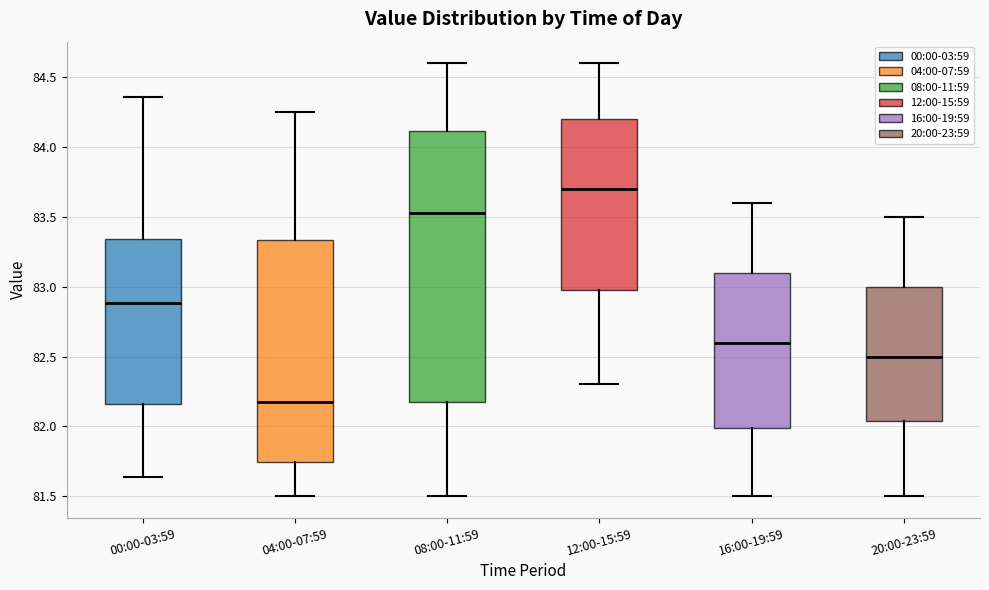

Which box has the lowest median line?

04:00-07:59